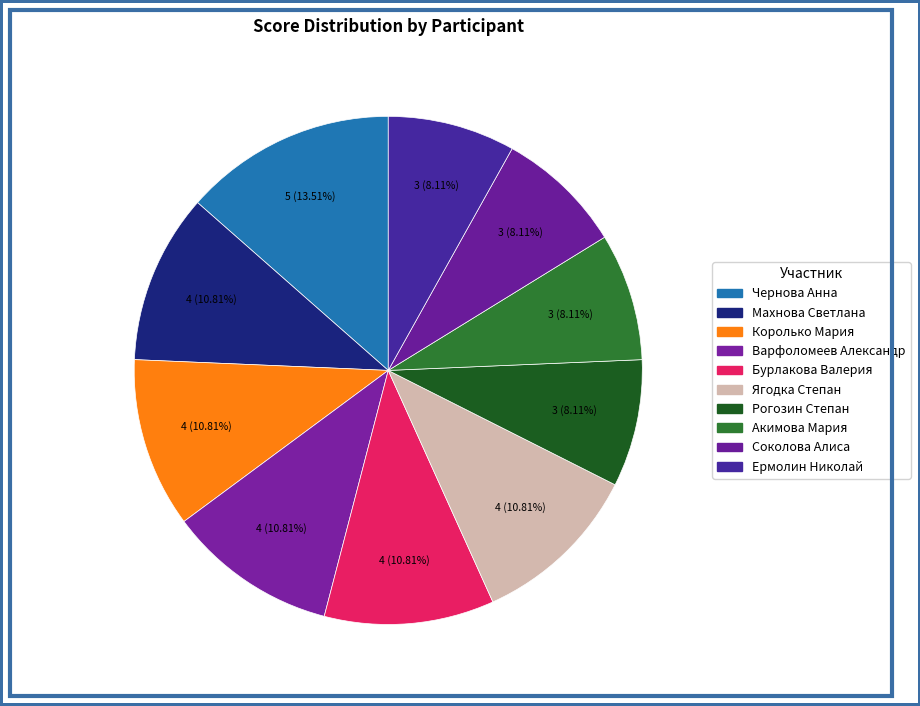

Approximately how many times larger is the value at Королько Мария compared to Соколова Алиса?

1.3